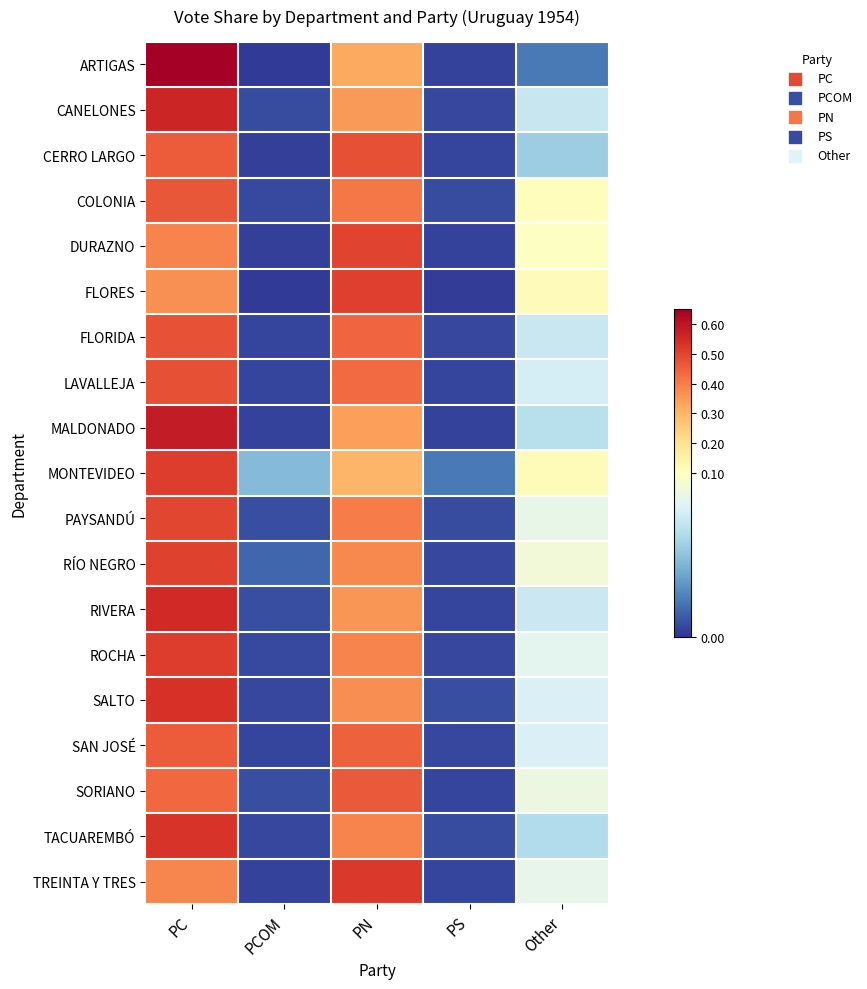

Which category has the lowest value across all series?

PCOM